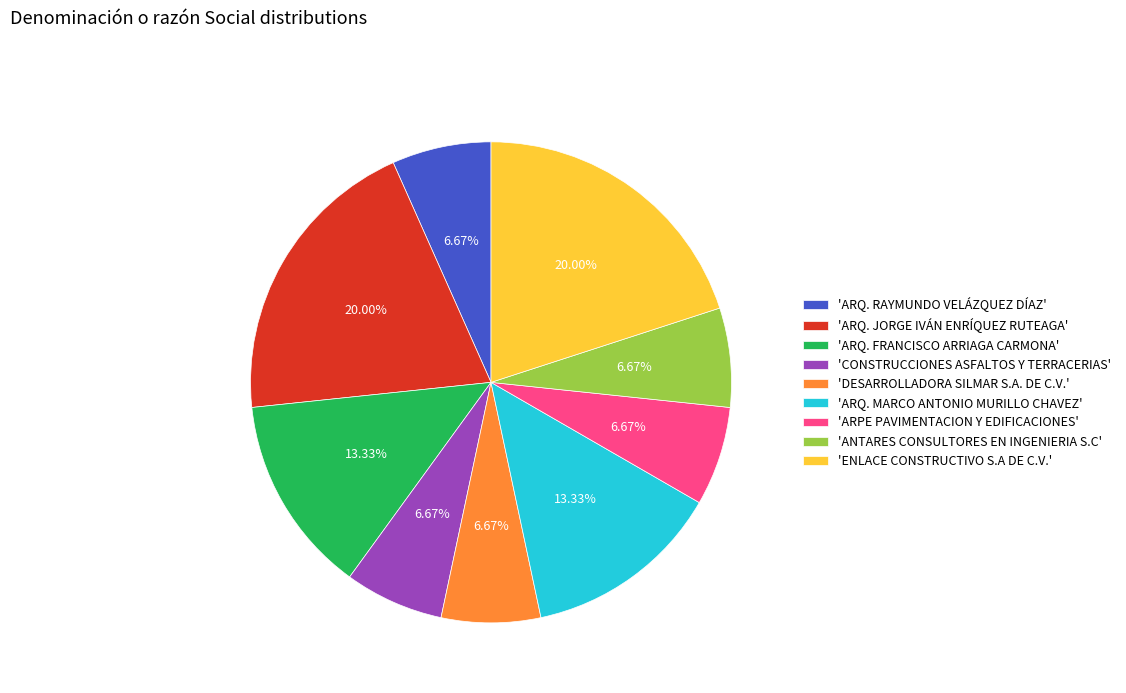

Does any single category account for the majority?

No